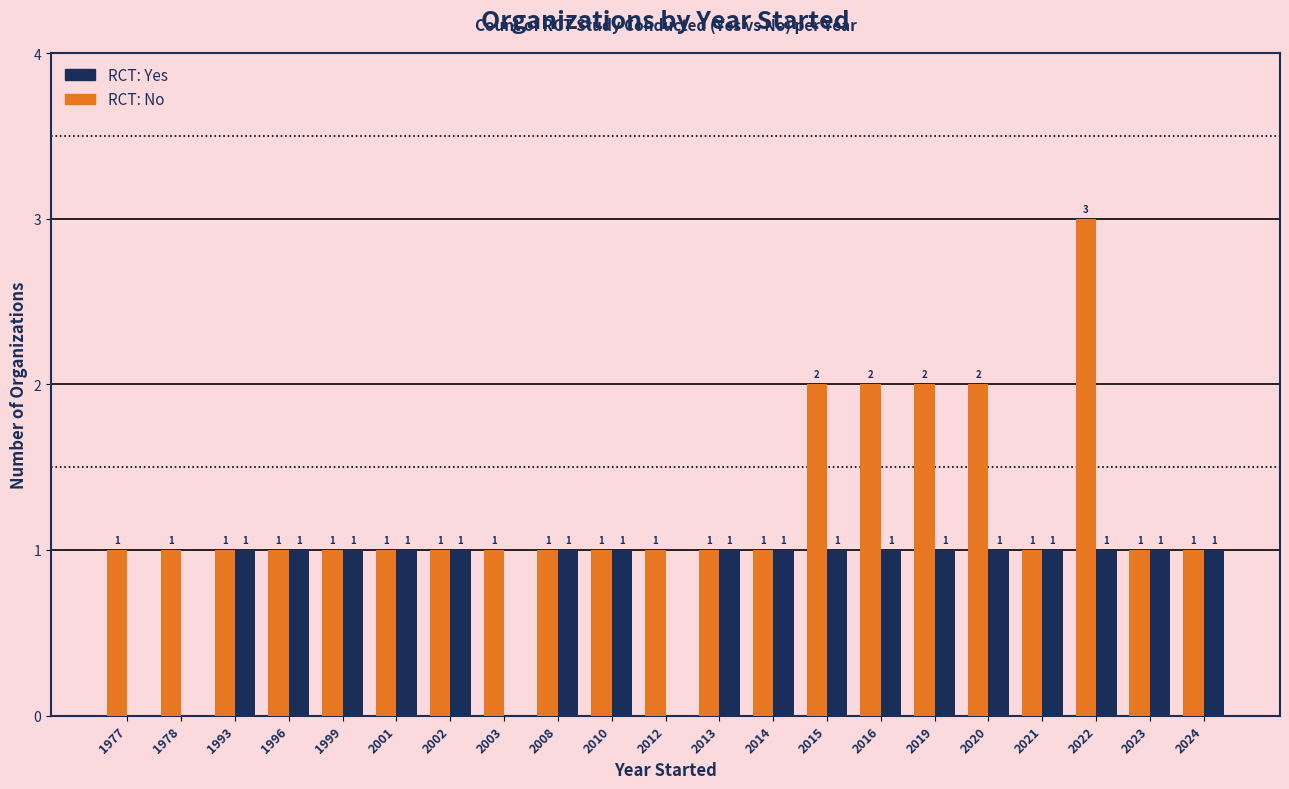

Are the bars grouped side by side (vs. stacked)?

Yes